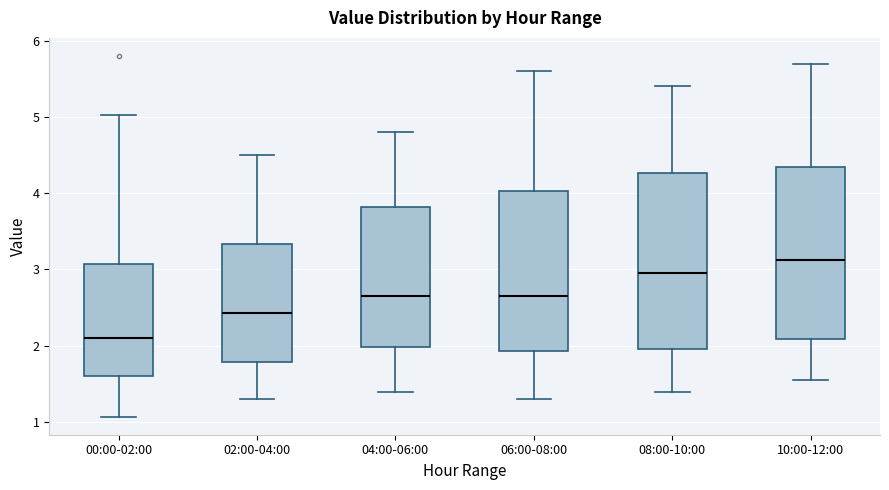

Reading left to right, transcribe this box plot: for each box, give where its median line is, the range the box spans, and where its two whiskers end, as read against the y-axis. The values are not printed on the chart, so give them approximately, as read against the axis.

00:00-02:00: median 2.1, box 1.6 to 3.1, whiskers 1.1 to 5.0
02:00-04:00: median 2.4, box 1.8 to 3.3, whiskers 1.3 to 4.5
04:00-06:00: median 2.7, box 2.0 to 3.8, whiskers 1.4 to 4.8
06:00-08:00: median 2.7, box 1.9 to 4.0, whiskers 1.3 to 5.6
08:00-10:00: median 3.0, box 2.0 to 4.3, whiskers 1.4 to 5.4
10:00-12:00: median 3.1, box 2.1 to 4.3, whiskers 1.6 to 5.7